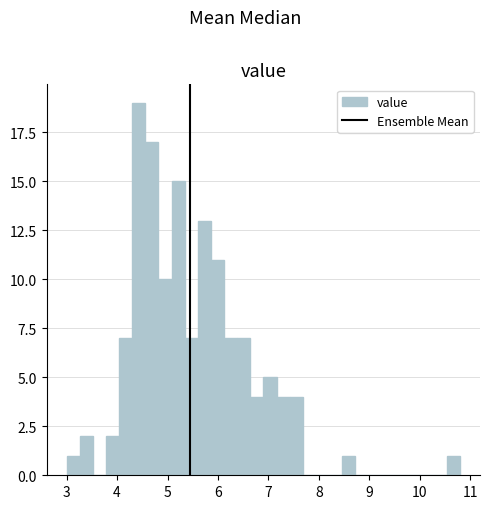

Around what value on the x-axis is the tallest bar? Give the approximate position of its centre, as read against the axis.

4.4